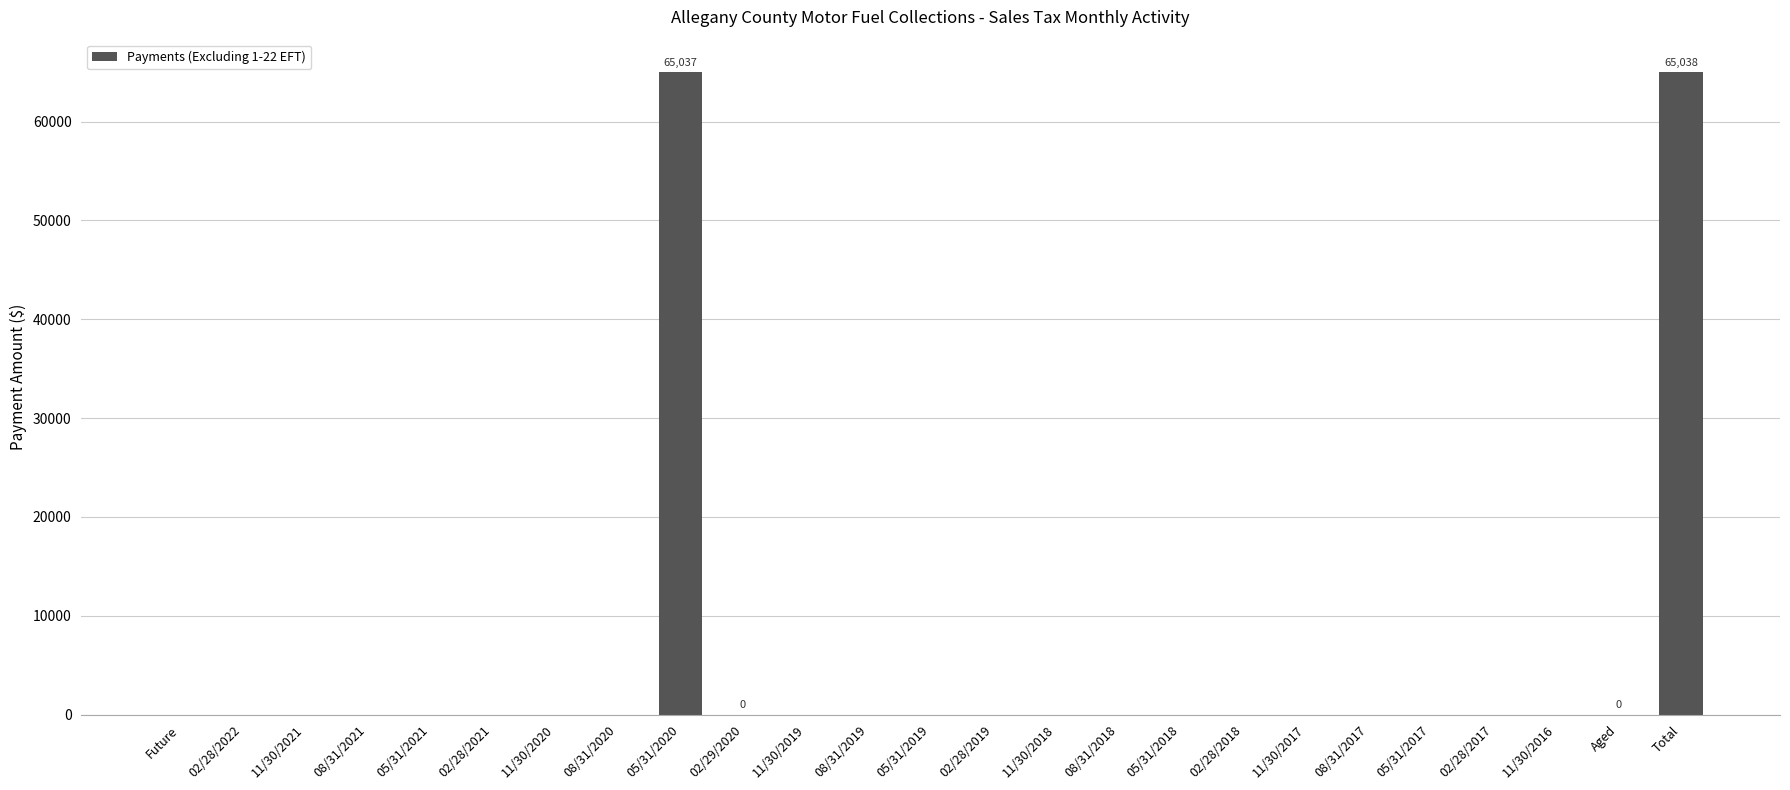

What is the sum of all values?

130075.3